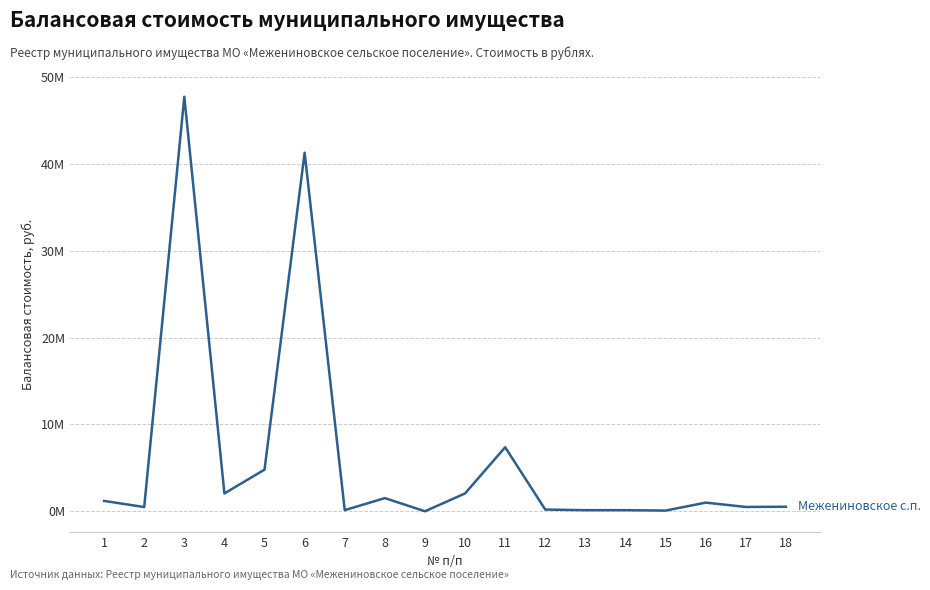

Does the chart have visible grid lines?

Yes